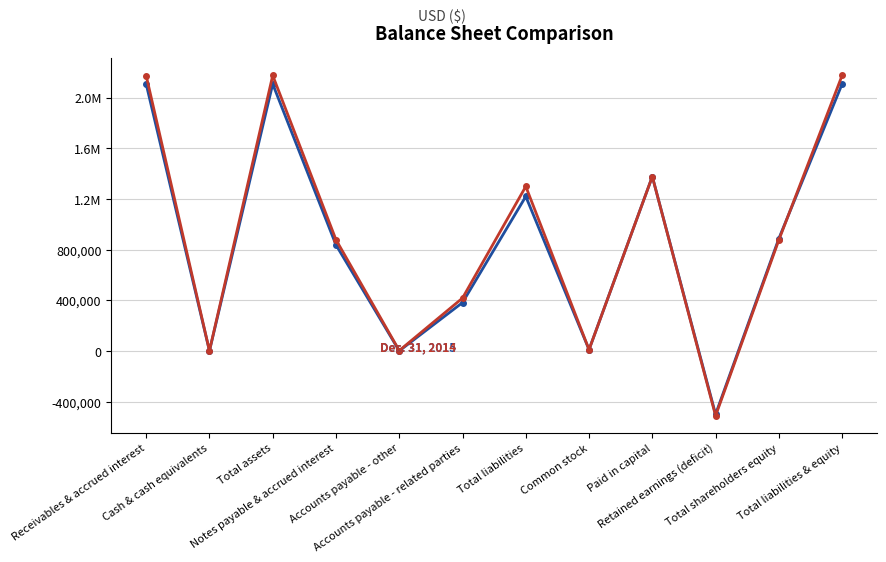

Is this an area chart (filled region under the line)?

No